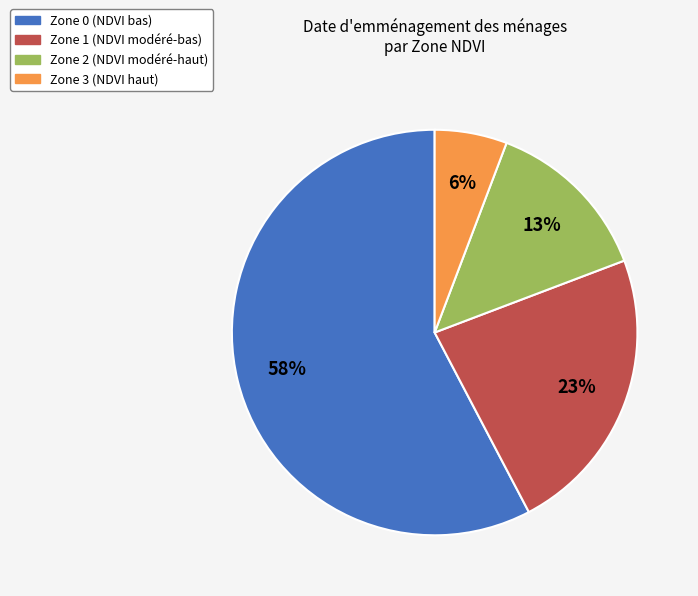

The Zone 0 slice represents 58% of the pie. True or false?

True